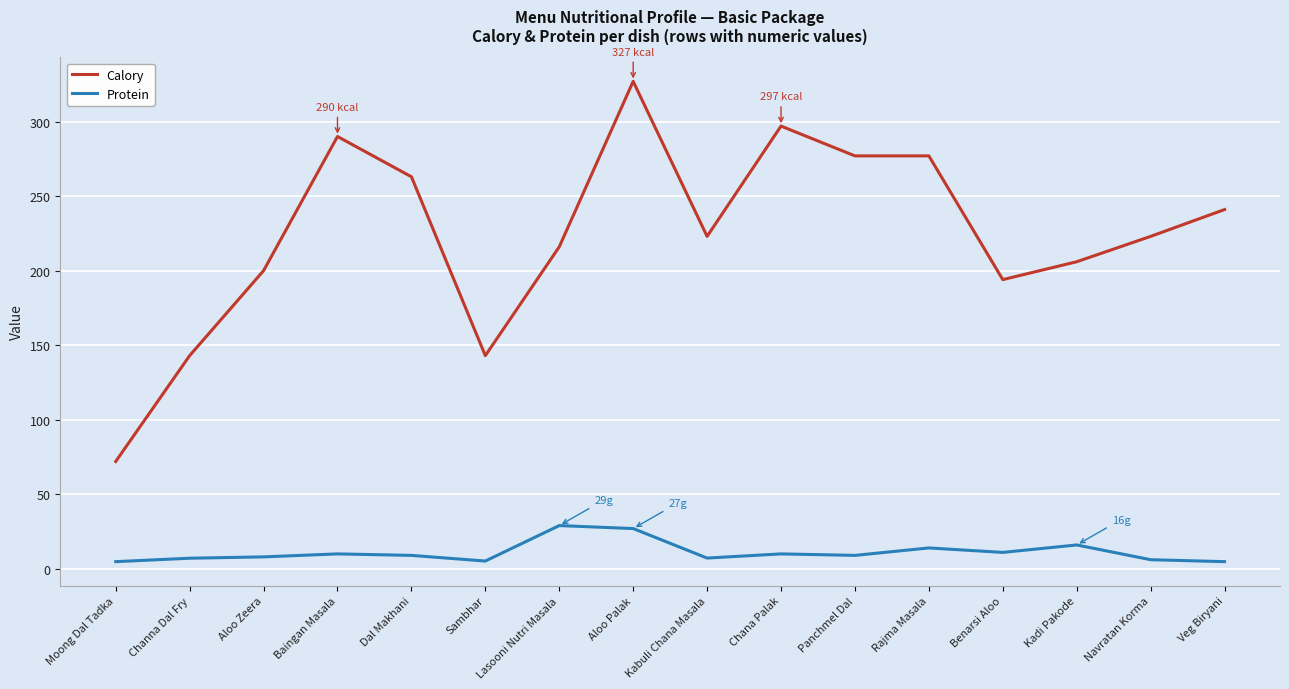

What is the greatest value displayed?

327.0